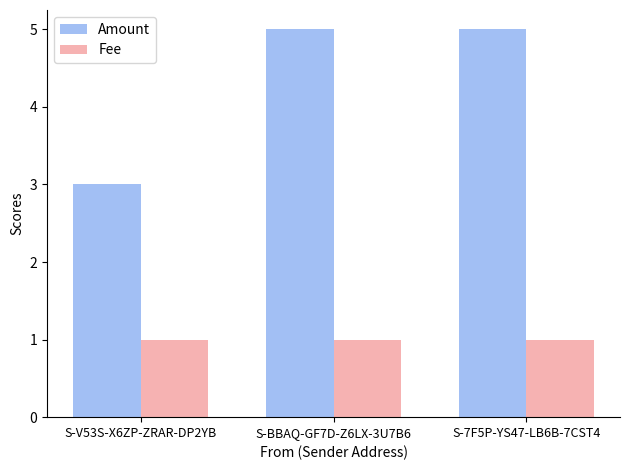

Is it true that Amount equals 3 at S-V53S-X6ZP-ZRAR-DP2YB?

True